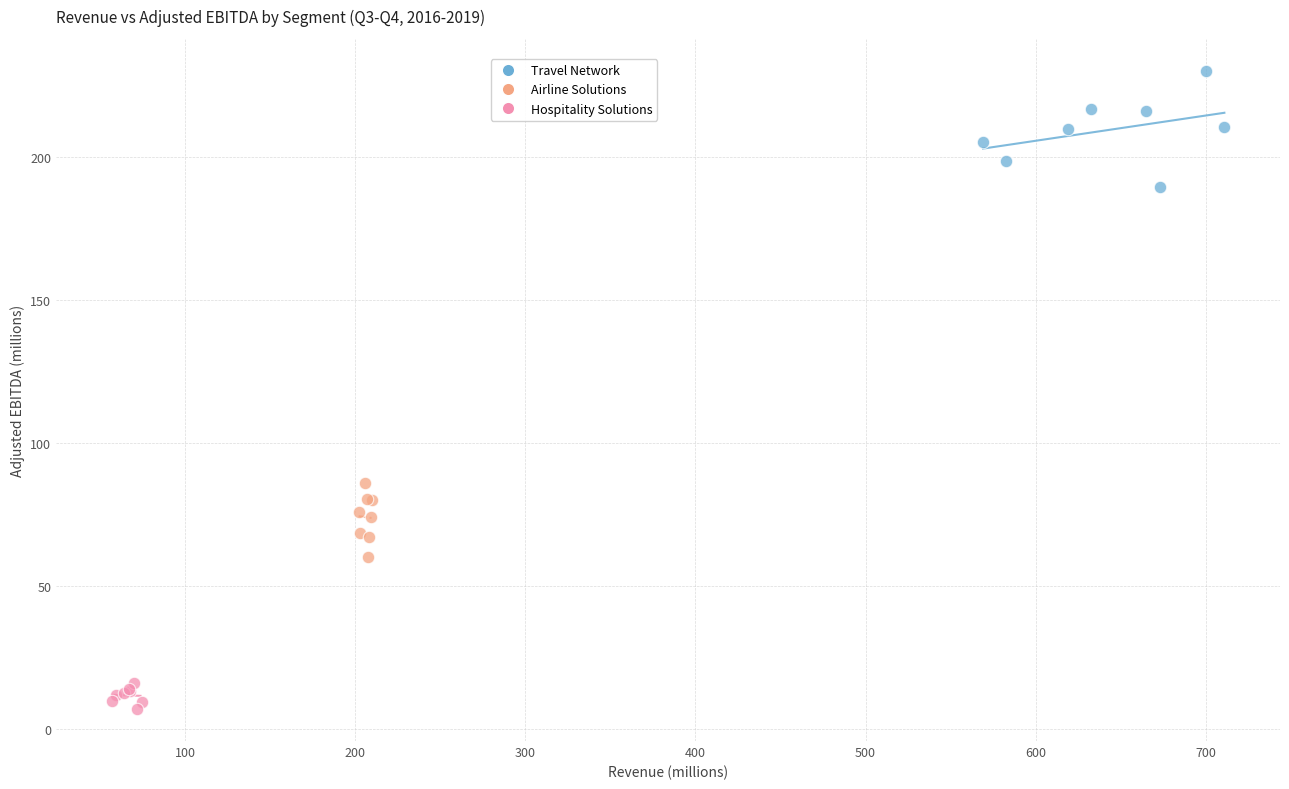

Which series has the largest Y range (max minus min)?

Travel Network